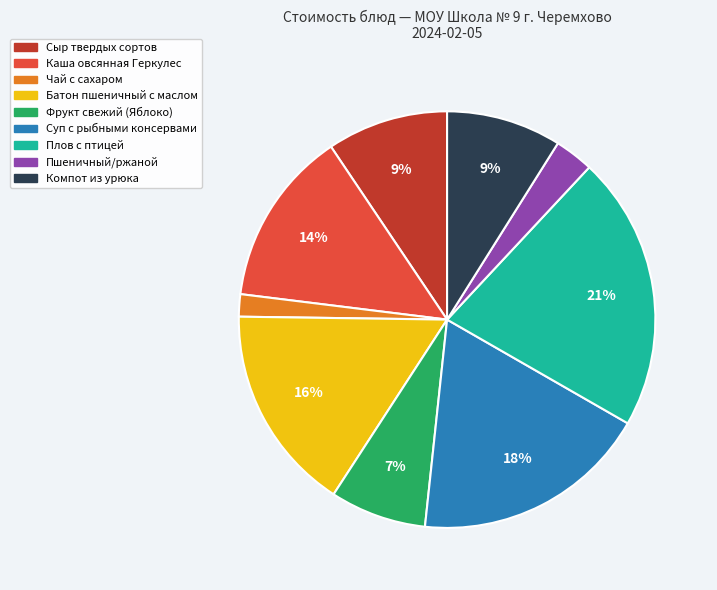

To the nearest percent, what percentage of the pie is Чай с сахаром?

2%